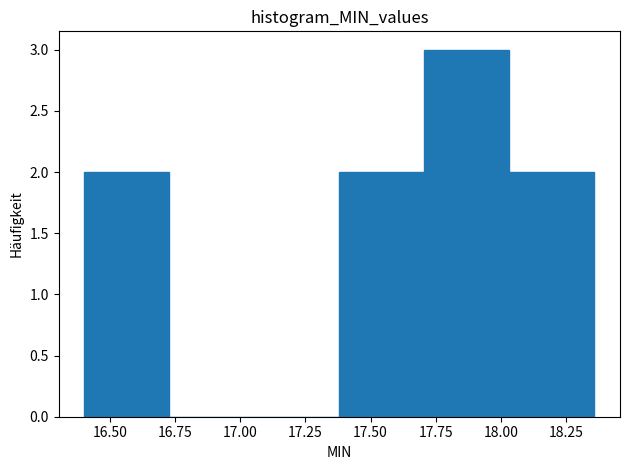

What is the height of the bar covering 18.05 to 18.35 on the x-axis? Neither the bar edges nor the heights are printed on the chart, so give them approximately, as read against the axes.

2